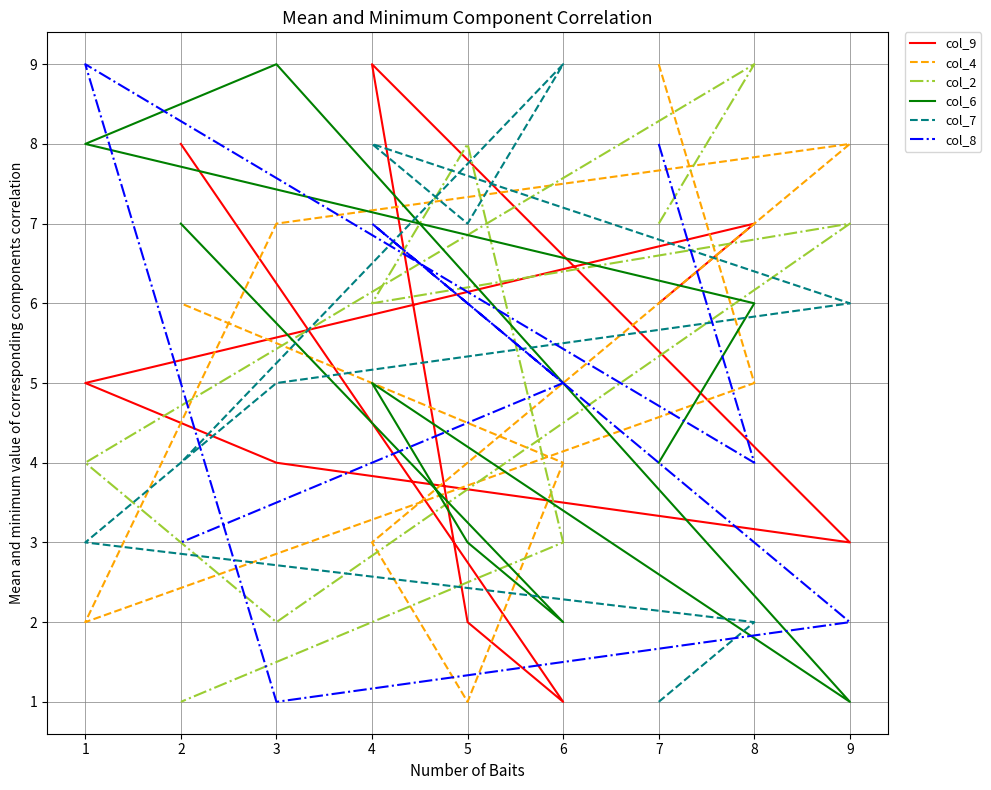

Count the col_4 values in the range 3 to 7.

5